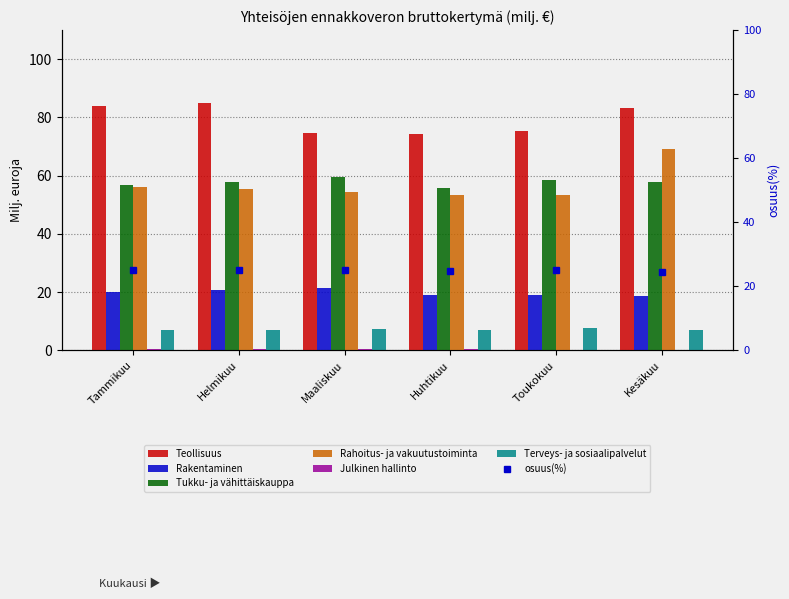

The value of Terveys- ja sosiaalipalvelut at Helmikuu is 1.8. True or false?

False